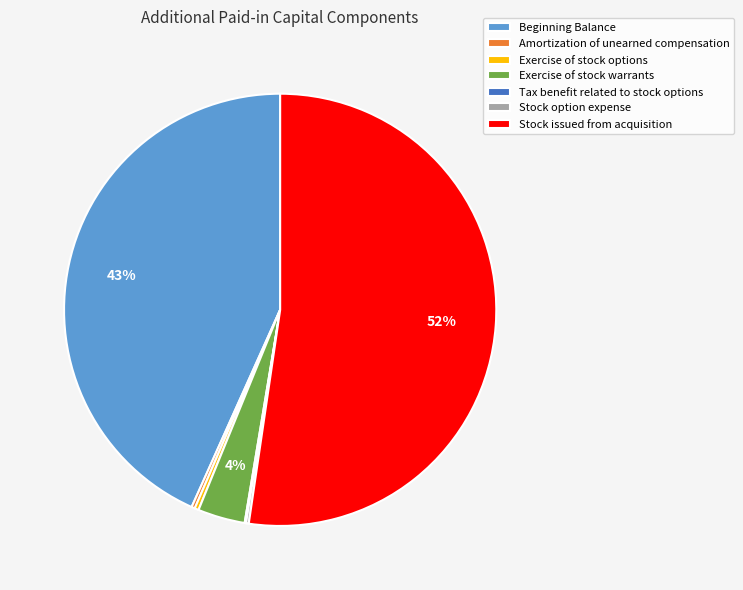

Is it true that Stock issued from acquisition is 41% of the pie?

False